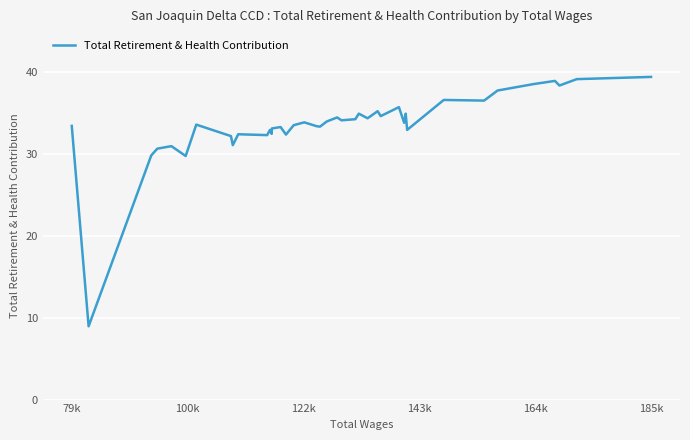

Does the chart display data point markers on the line(s)?

No